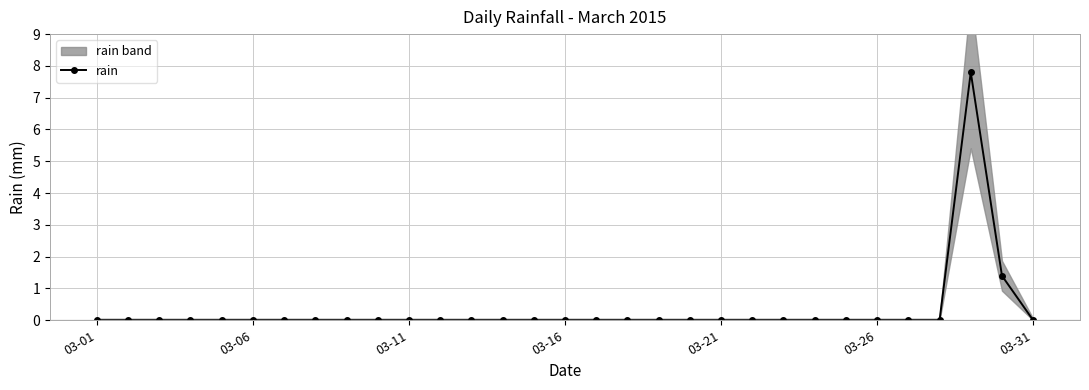

What is the maximum value shown in the chart?

7.8